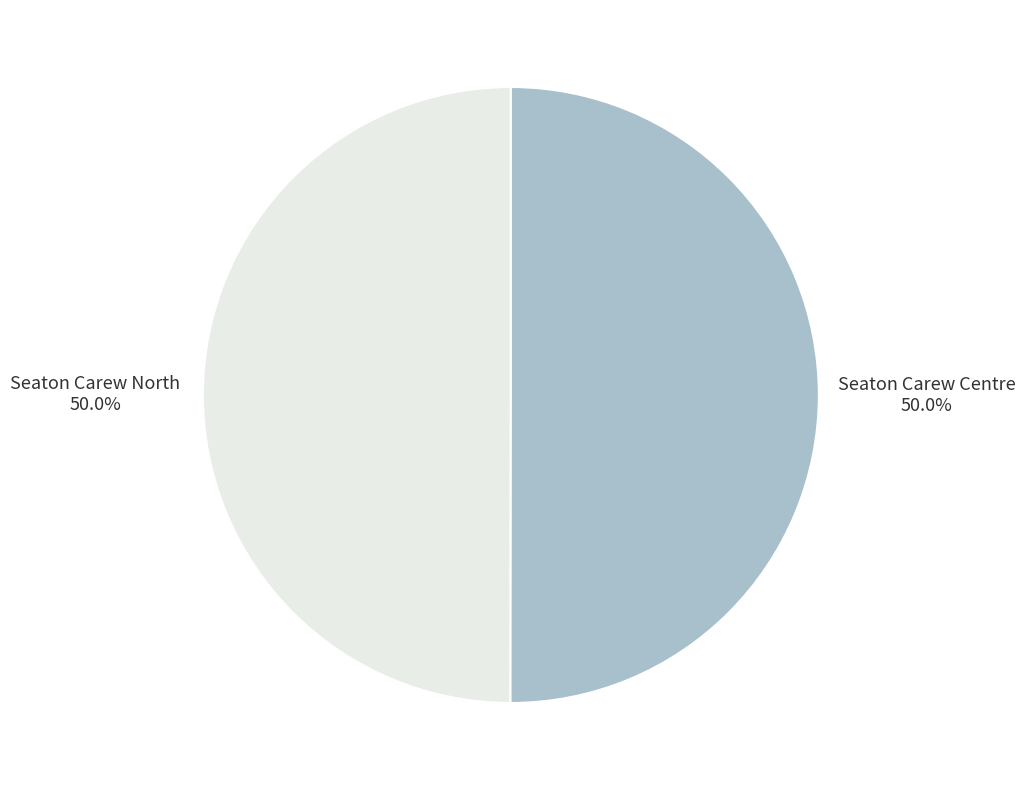

What is the ratio of the value at Seaton Carew North to the value at Seaton Carew Centre?

1.0